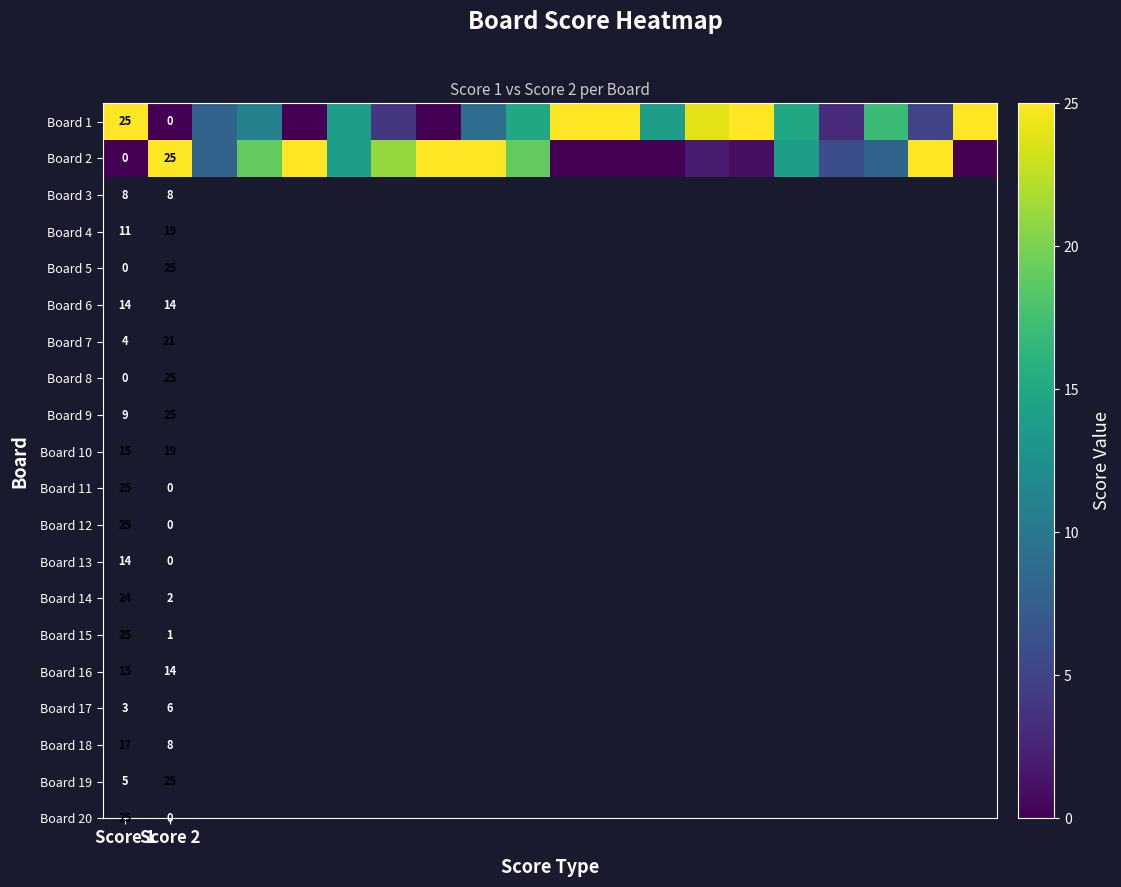

Rank the series at Score 2 from highest to lowest value.

Board 2, Board 1